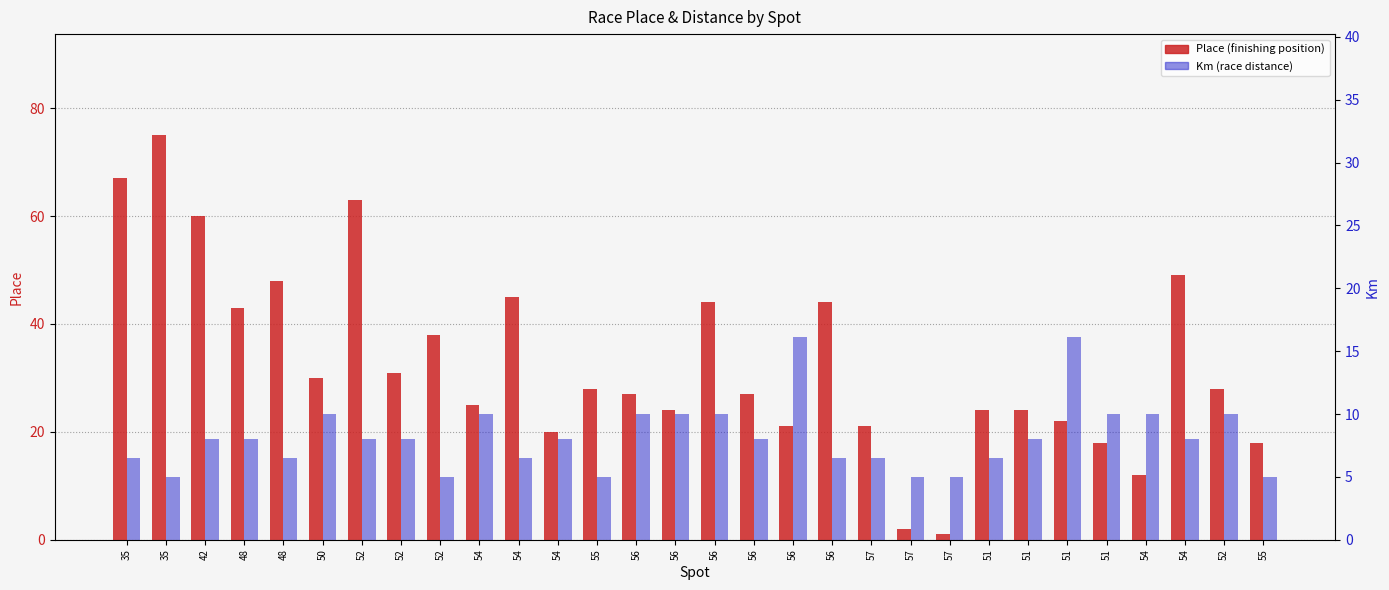

Where does the Km series first go above 8?

50